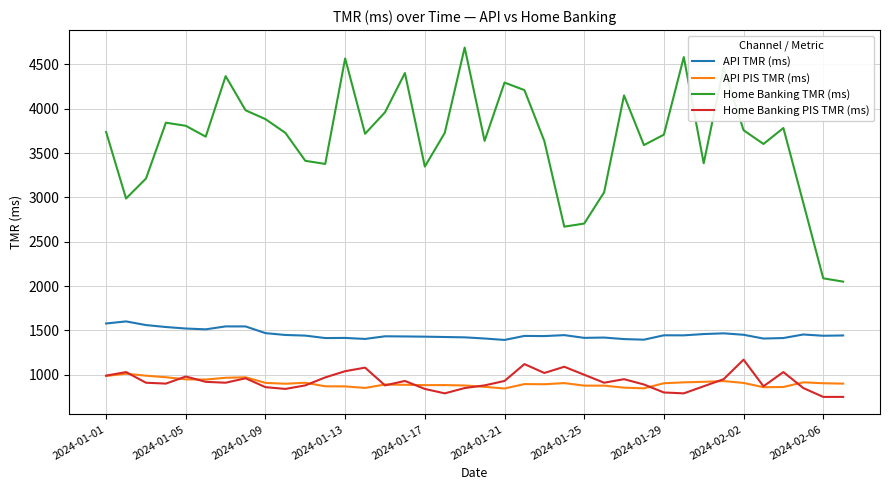

In Home Banking TMR (ms), how many points are higher than both neighbors (excluding endpoints)?

10